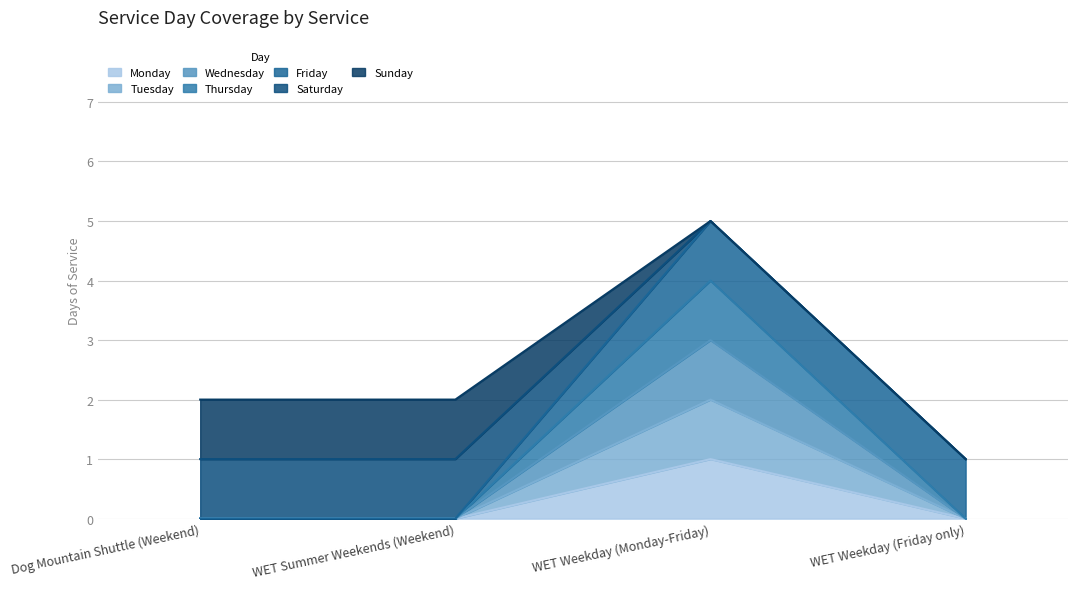

What is the label of the 2nd point from the left?

WET Summer Weekends (Weekend)